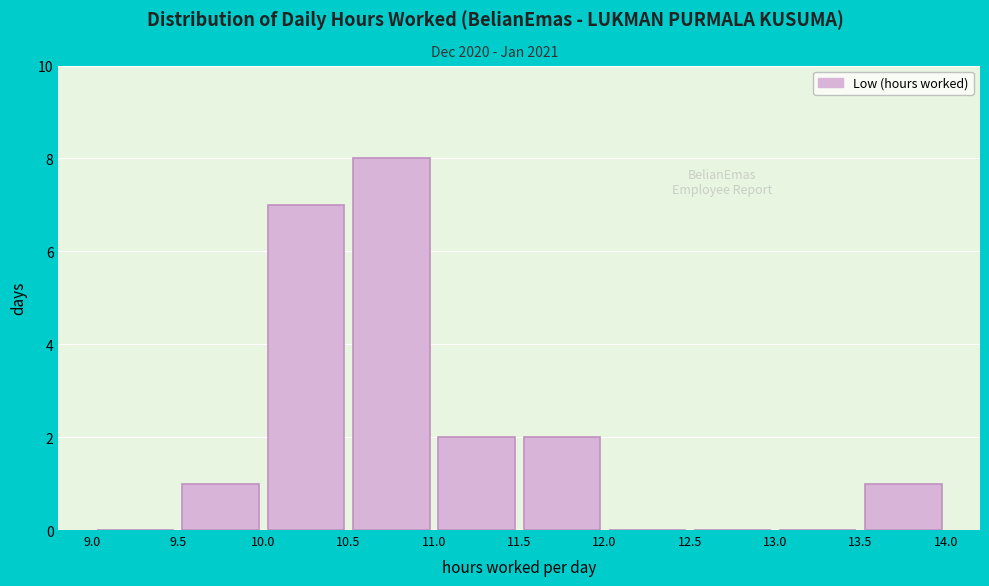

Over which range of the x-axis is the bar tallest?

10.5 to 11.0